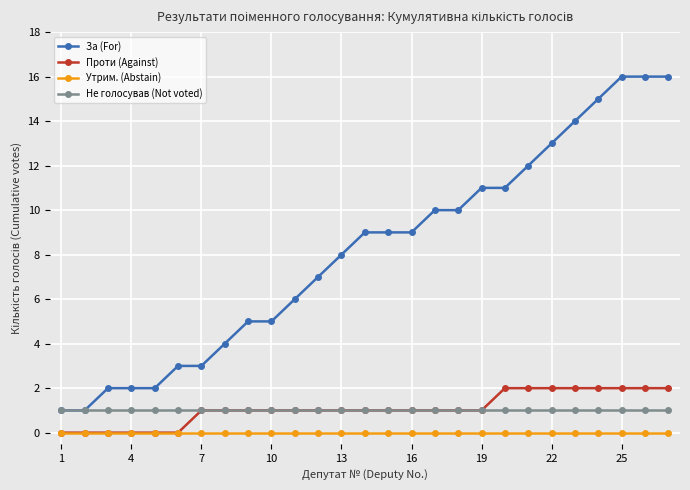

Rank the series by their maximum value, from lowest to highest.

Утрим. (Abstain), Не голосував (Not voted), Проти (Against), За (For)